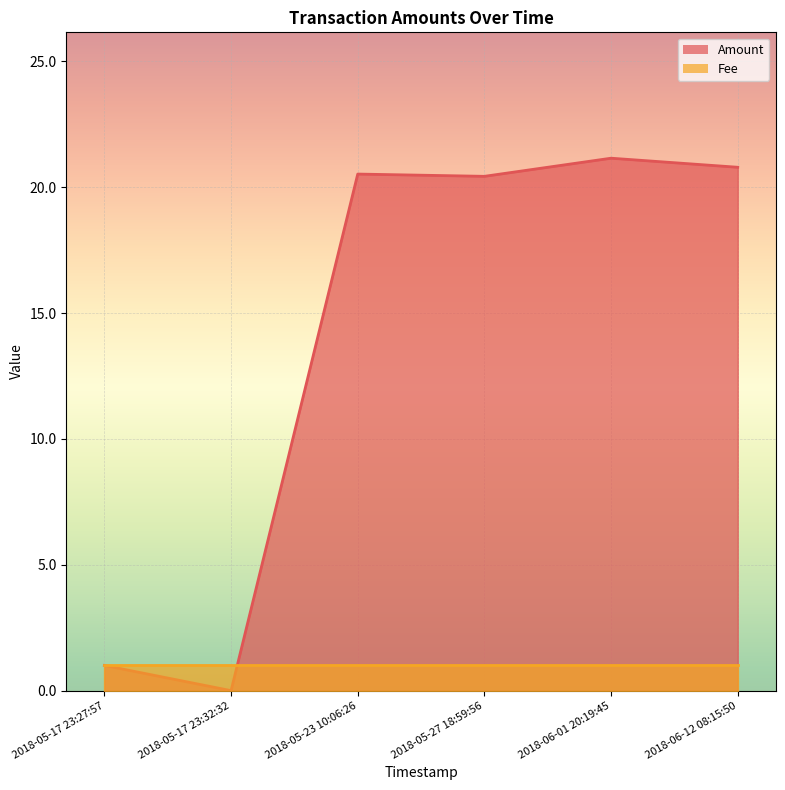

The Fee series shows 0.6 at 2018-06-12 08:15:50. True or false?

False